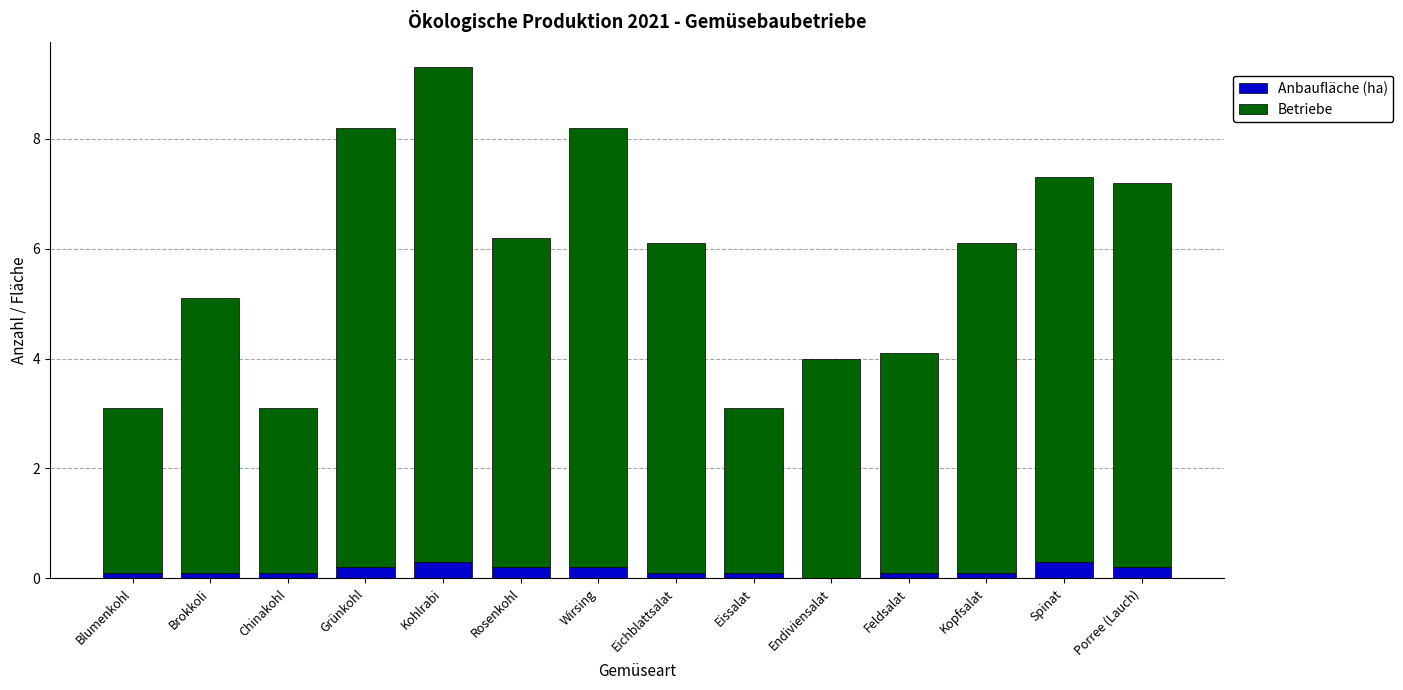

Does the chart contain stacked bars?

Yes